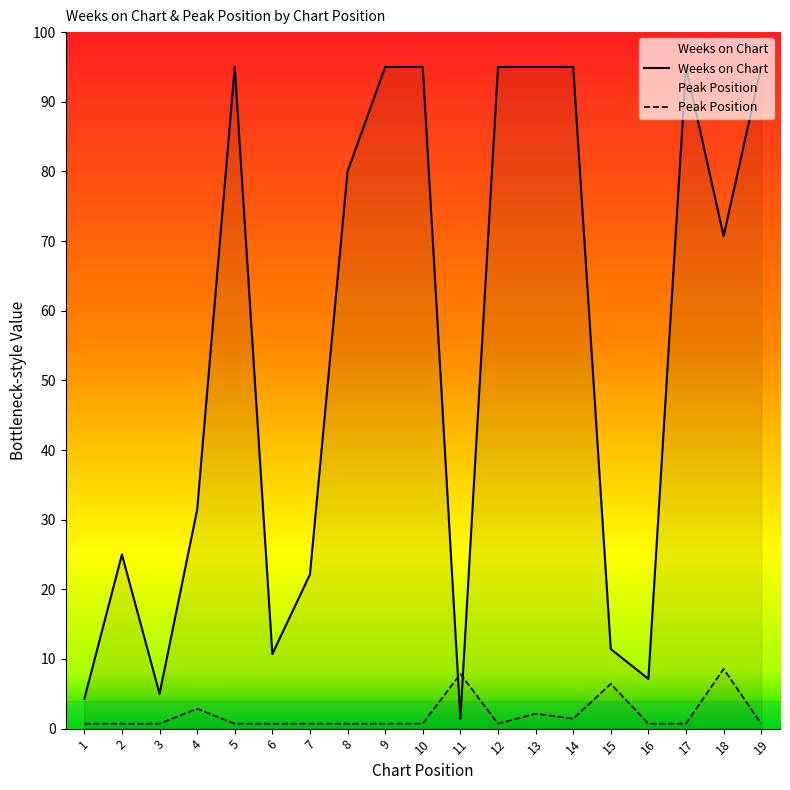

Which has a higher value, 9 or 10?

9